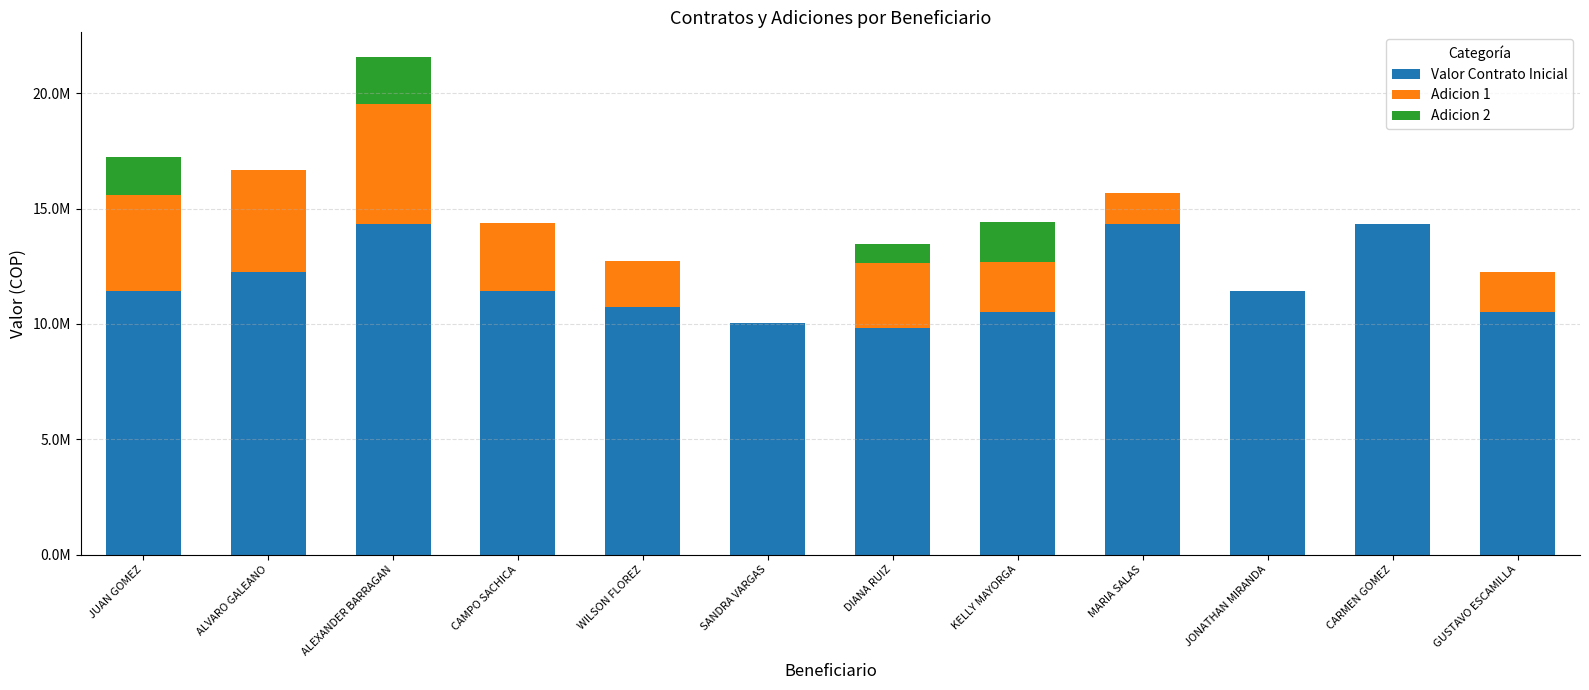

What is the difference between the maximum and minimum values in the Valor Contrato Inicial series?

4519000